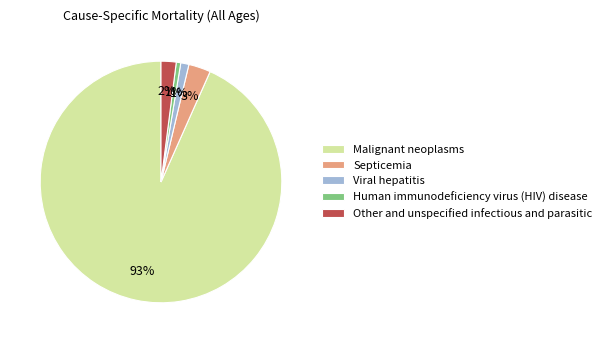

To the nearest percent, what is the difference between the Septicemia and Other and unspecified infectious and parasitic slice percentages?

1%